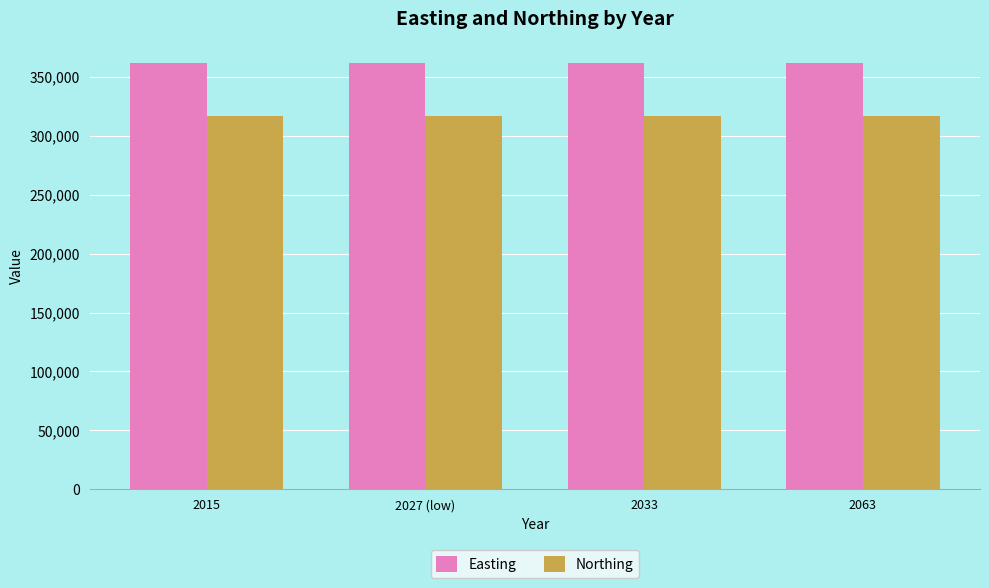

At how many categories does at least one series exceed 317042?

4